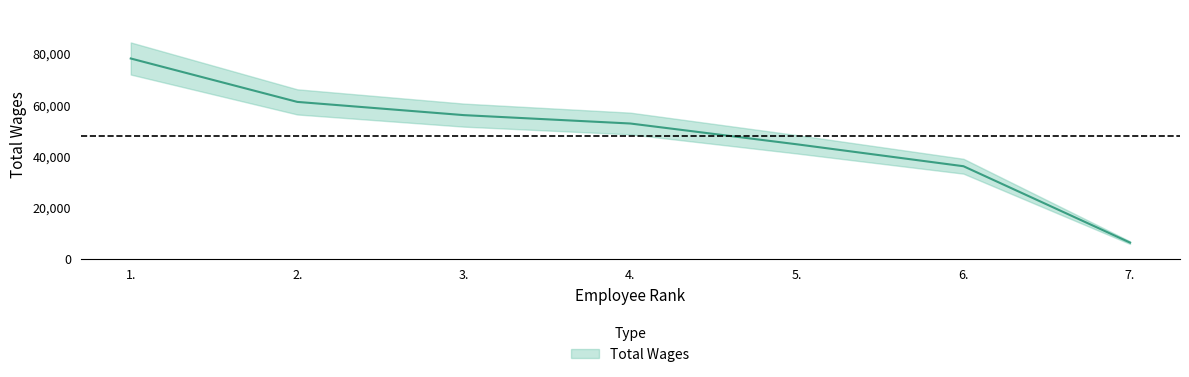

What is the sum of all values?

336220